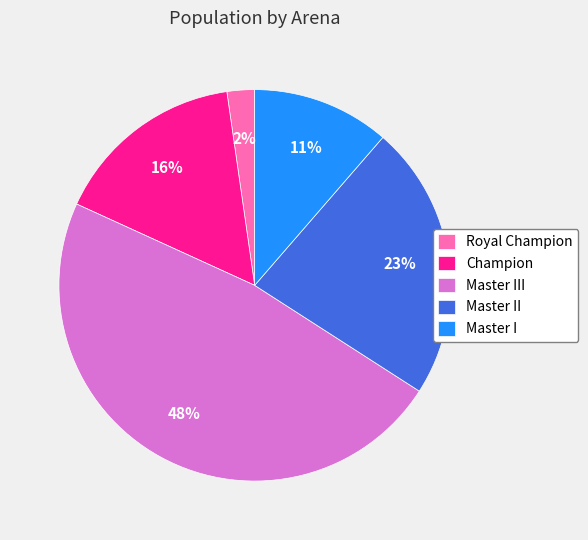

Rank the categories by value from lowest to highest.

Royal Champion, Master I, Champion, Master II, Master III